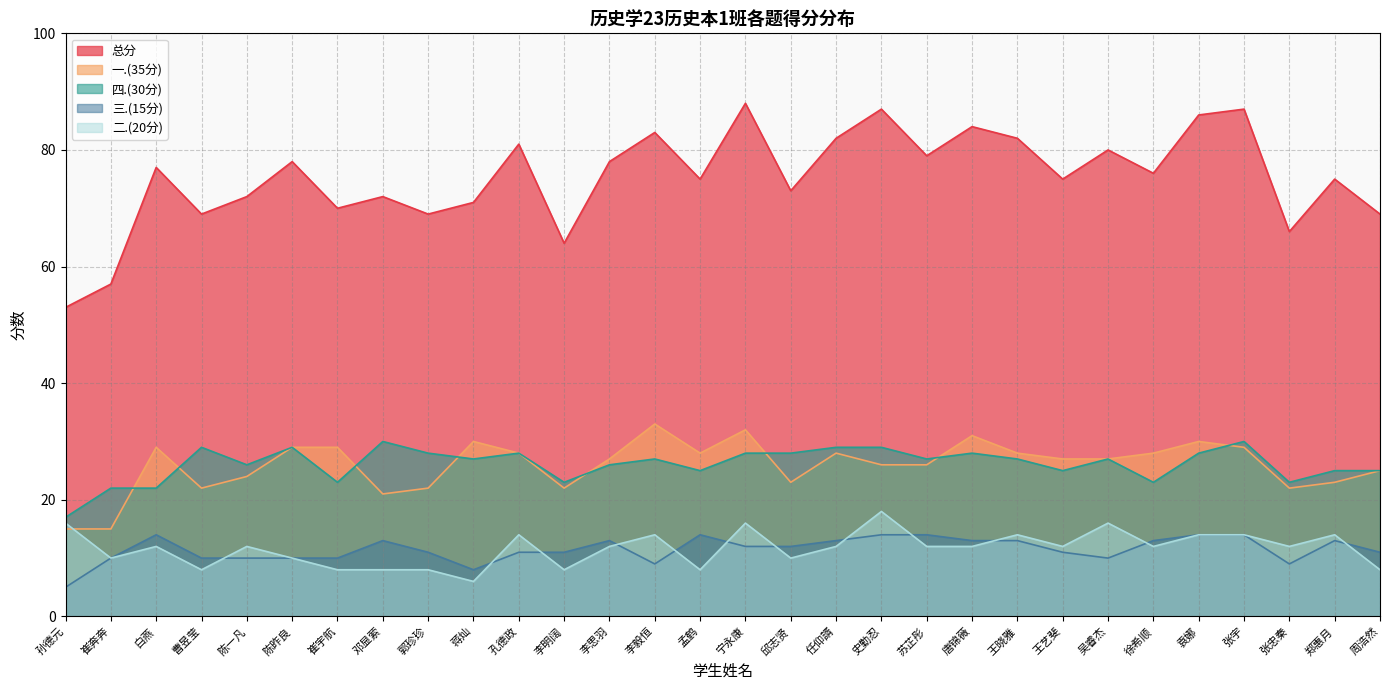

Does the chart display data point markers on the line(s)?

No